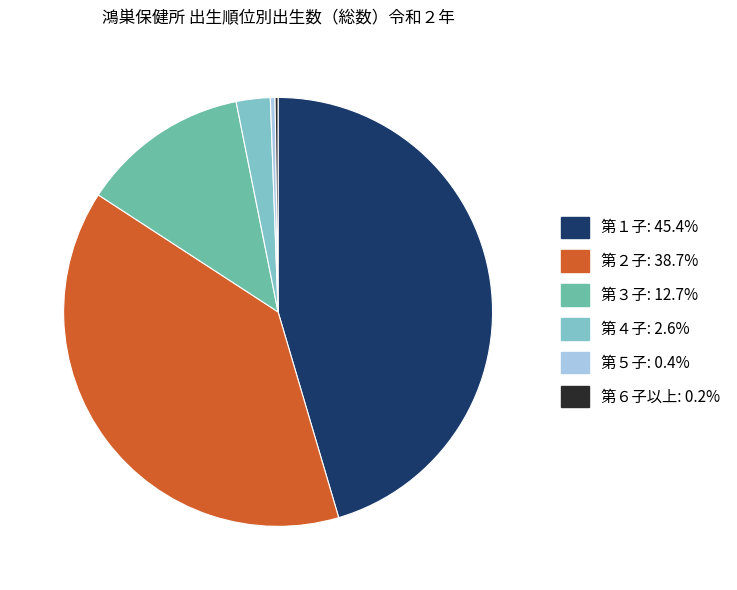

Is there a majority slice in this chart?

No